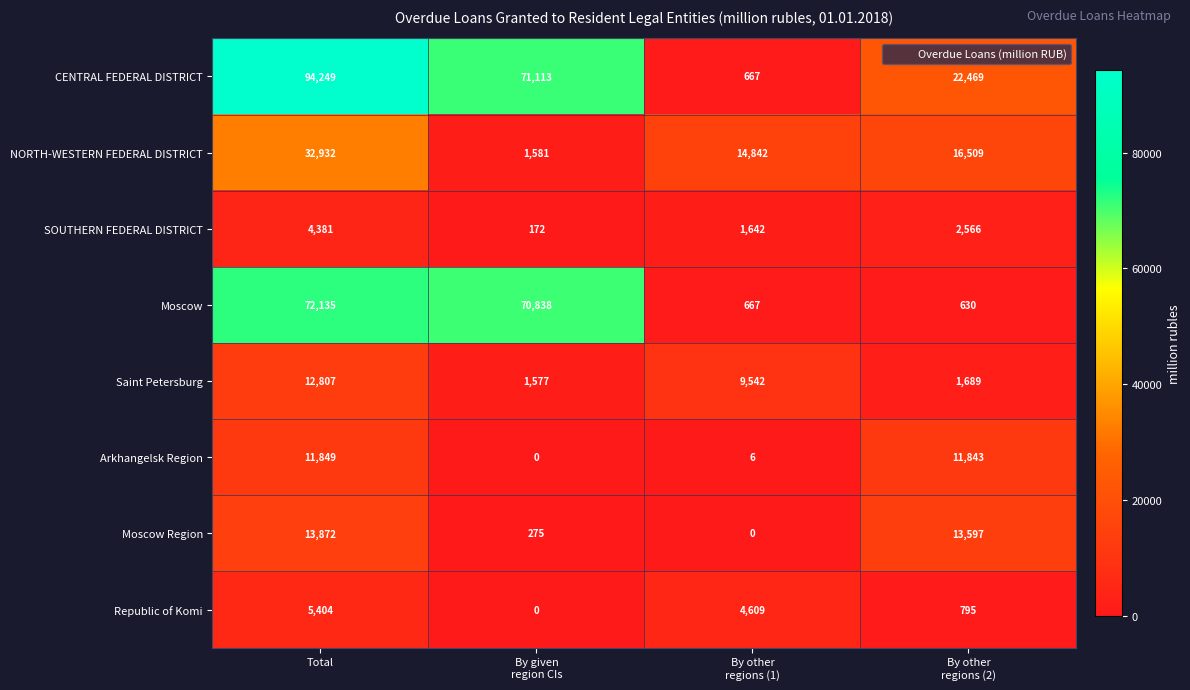

Is it true that Republic of Komi equals 5404 at Total?

True